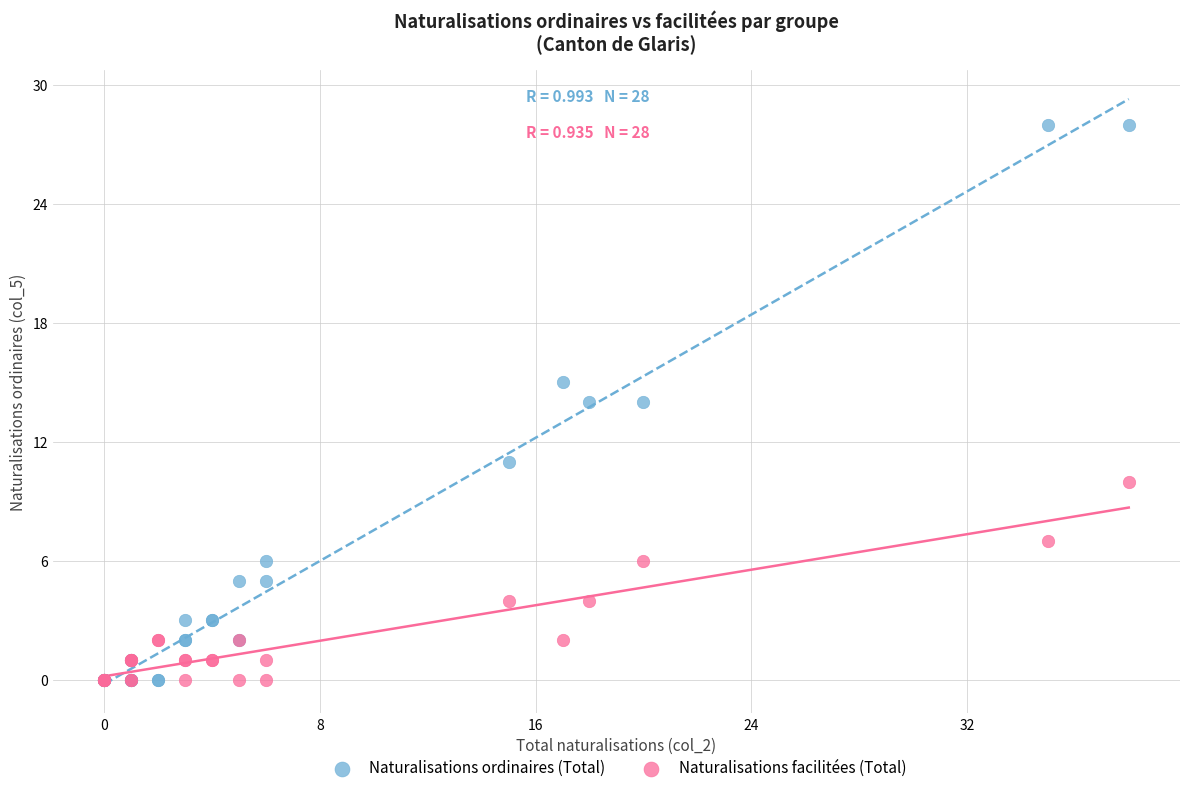

What are all the series names shown in the legend?

Naturalisations ordinaires (Total), Naturalisations facilitées (Total)